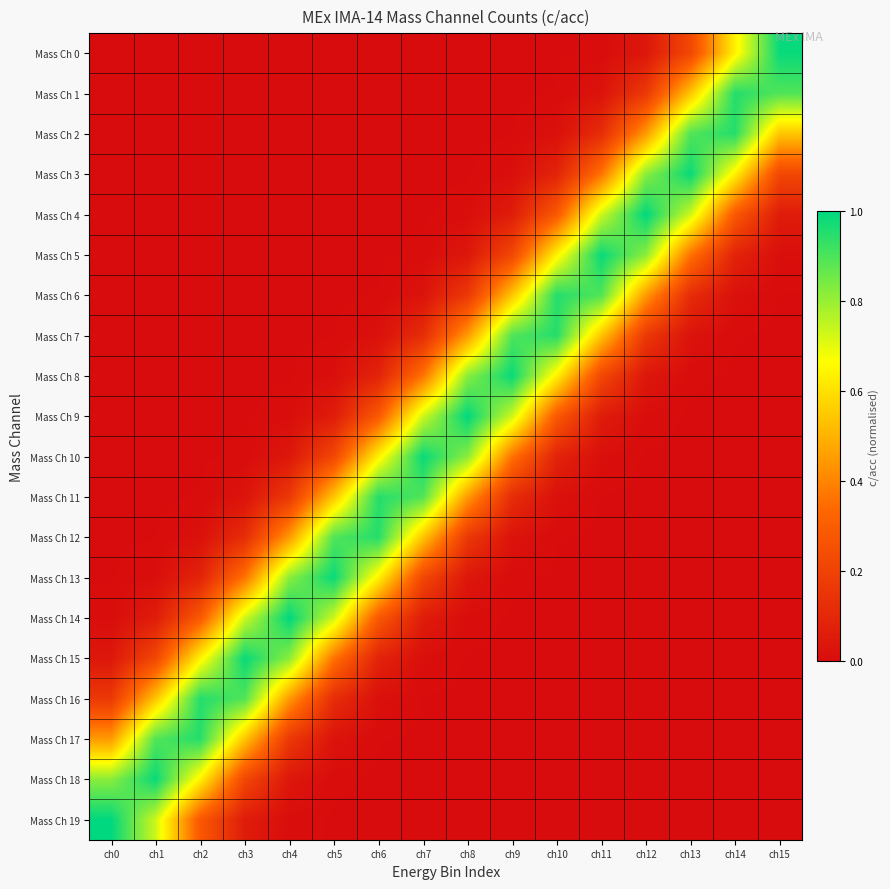

Which series has the largest total across all categories?

Mass Ch 10